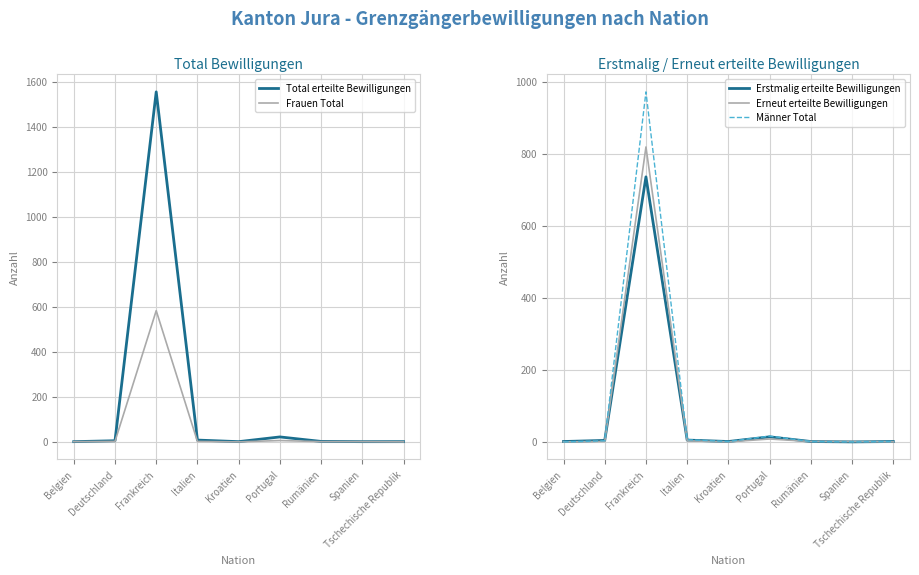

True or false: Total erteilte Bewilligungen and Erneut erteilte Bewilligungen cross at least once.

False